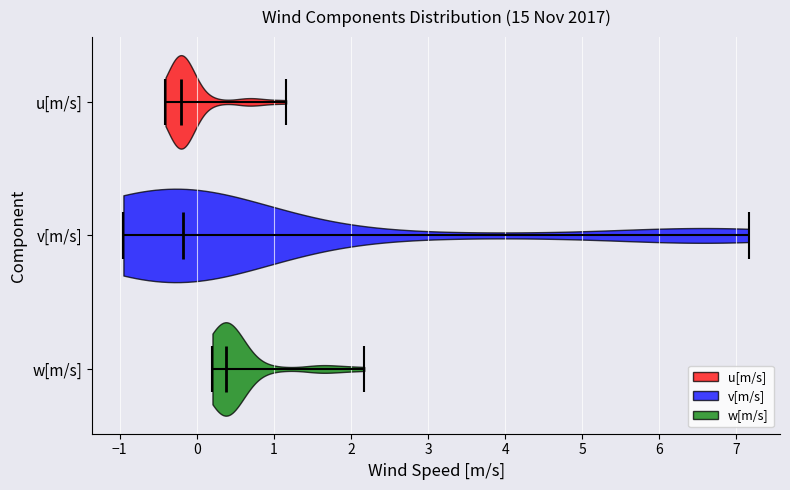

Reading bottom to top, read every violin against the x-axis: where its median line is, and the lowest and highest points it reaches. The values are not printed on the chart, so give them approximately, as read against the axis.

w[m/s]: median line 0.4, lowest point 0.2, highest point 2.2
v[m/s]: median line -0.2, lowest point -0.9, highest point 7.2
u[m/s]: median line -0.2, lowest point -0.4, highest point 1.2